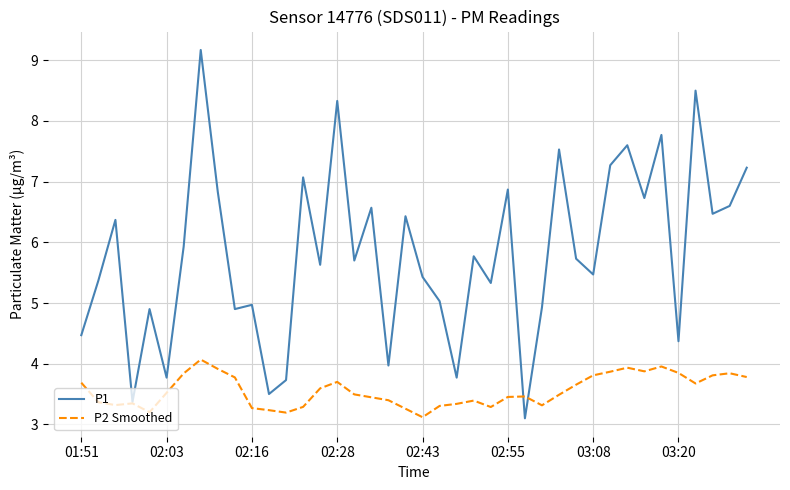

List the series in order of their overall mean, highest first.

P1, P2 Smoothed